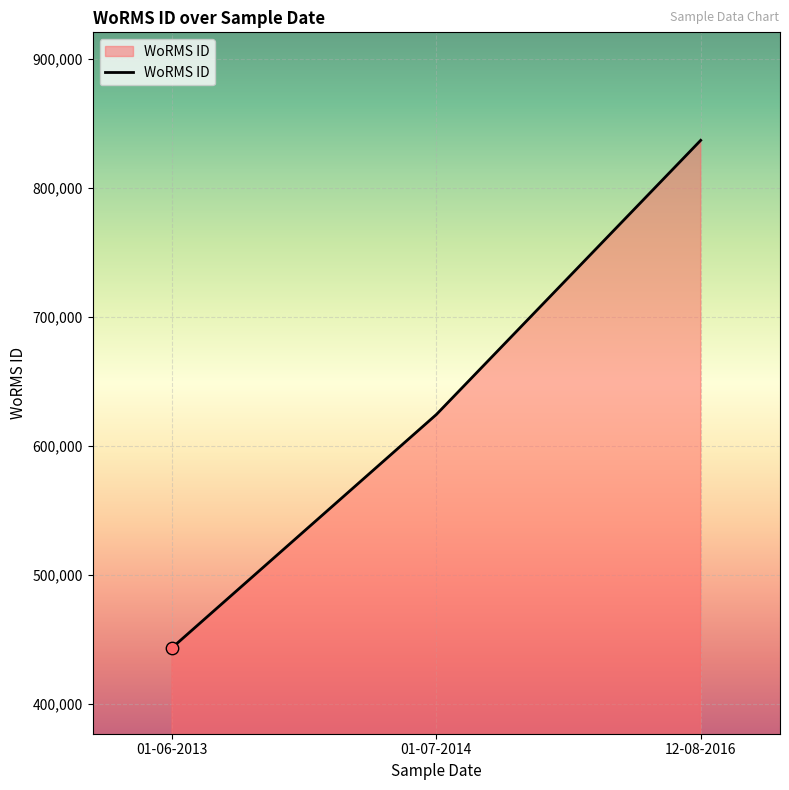

What is the ratio of the value at 01-06-2013 to the value at 01-07-2014?

0.7